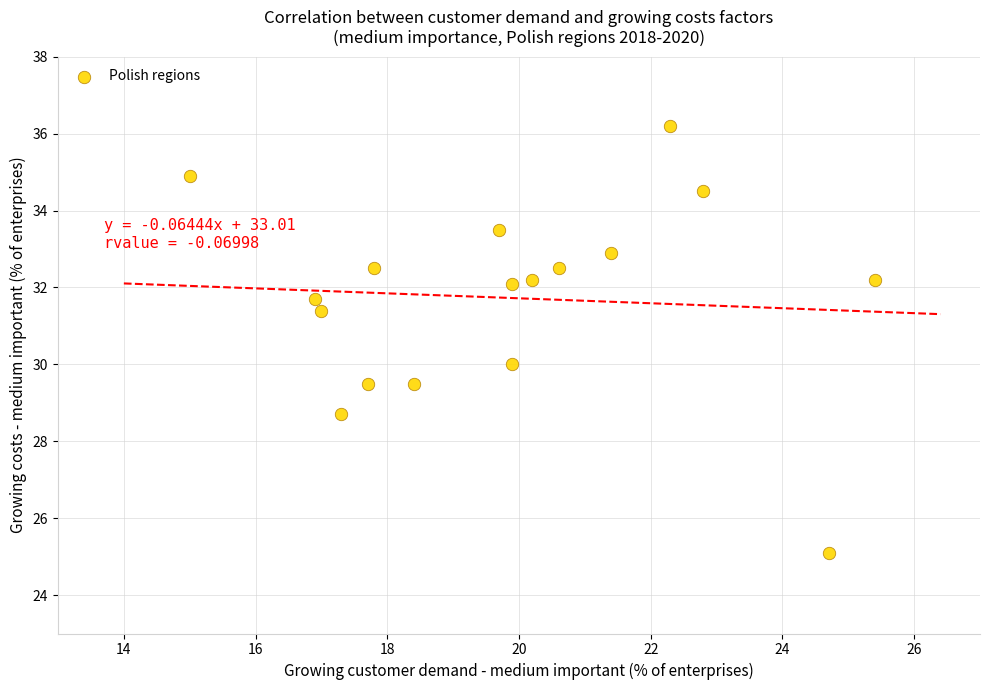

What is the range of Y values (max minus min)?

11.1